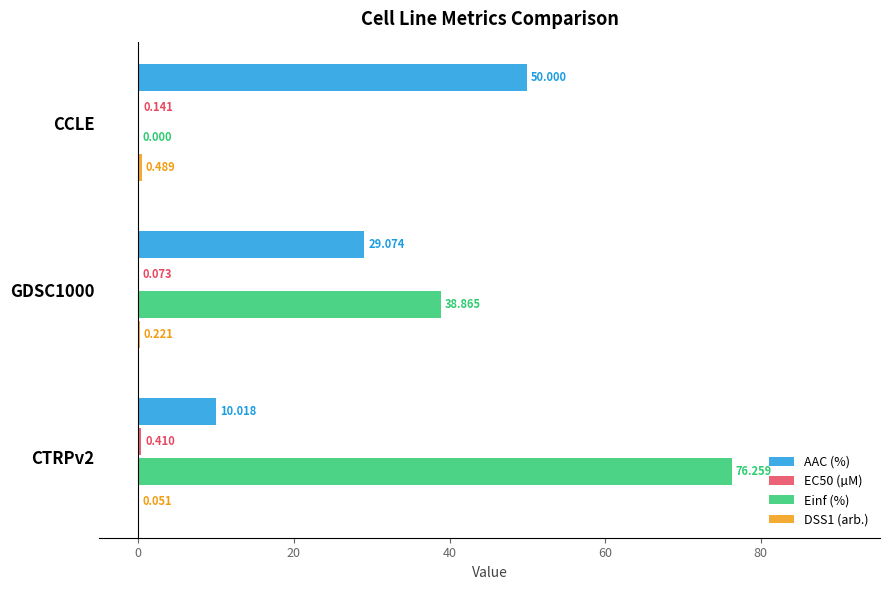

Is the value of AAC (%) at CTRPv2 greater than the value of Einf (%) at CCLE?

Yes